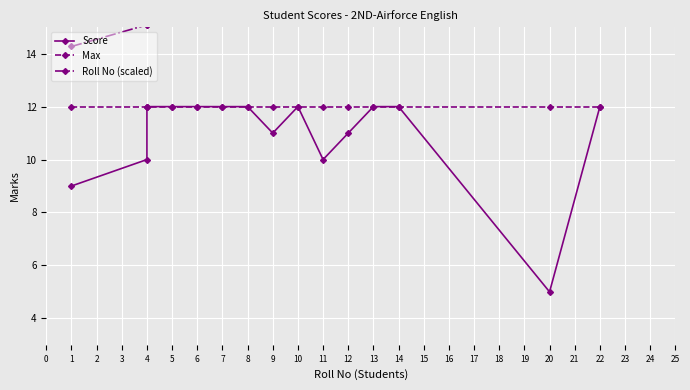

Which series changed the most between 5 and 14?

Roll No (scaled)